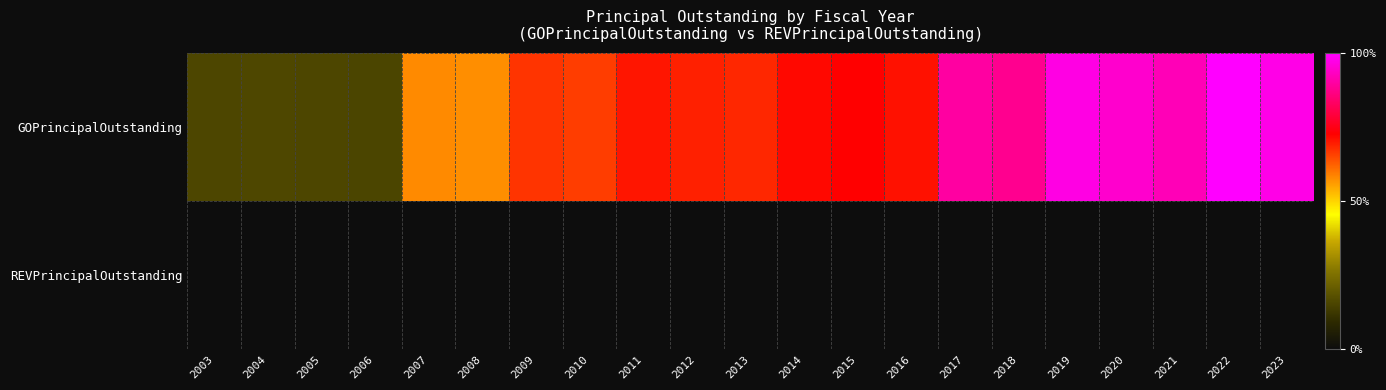

At which category is the sum across all series the highest?

2022